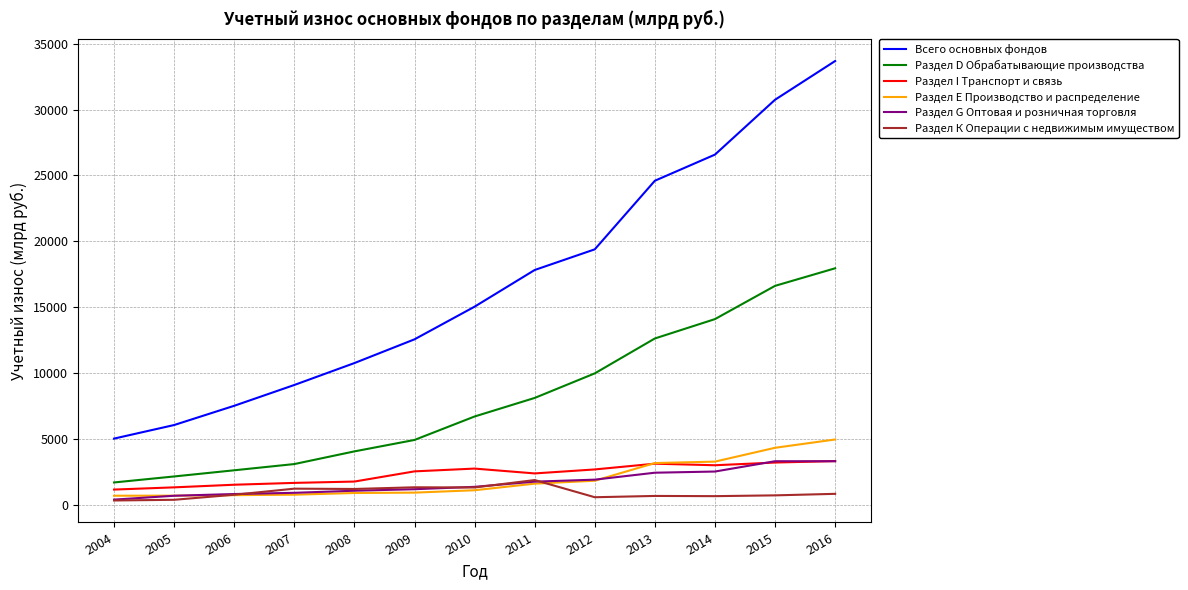

True or false: Всего основных фондов and Раздел D Обрабатывающие производства cross at least once.

False